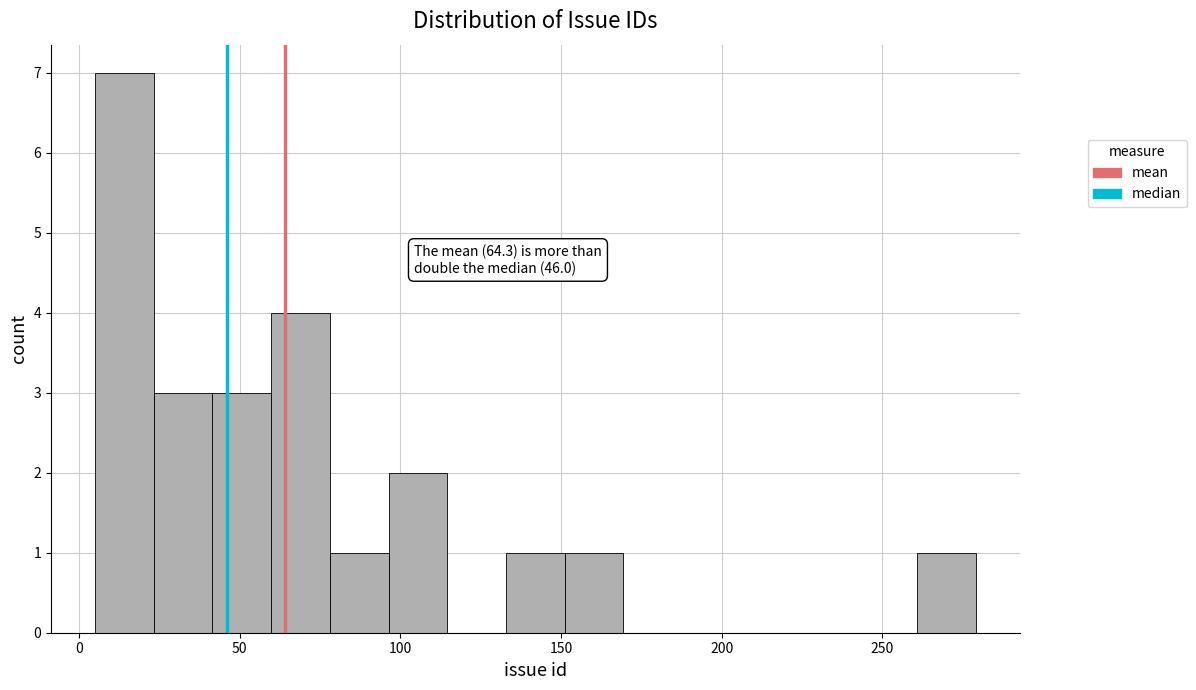

Read against the x-axis, roughly where is the centre of the tallest bar?

15